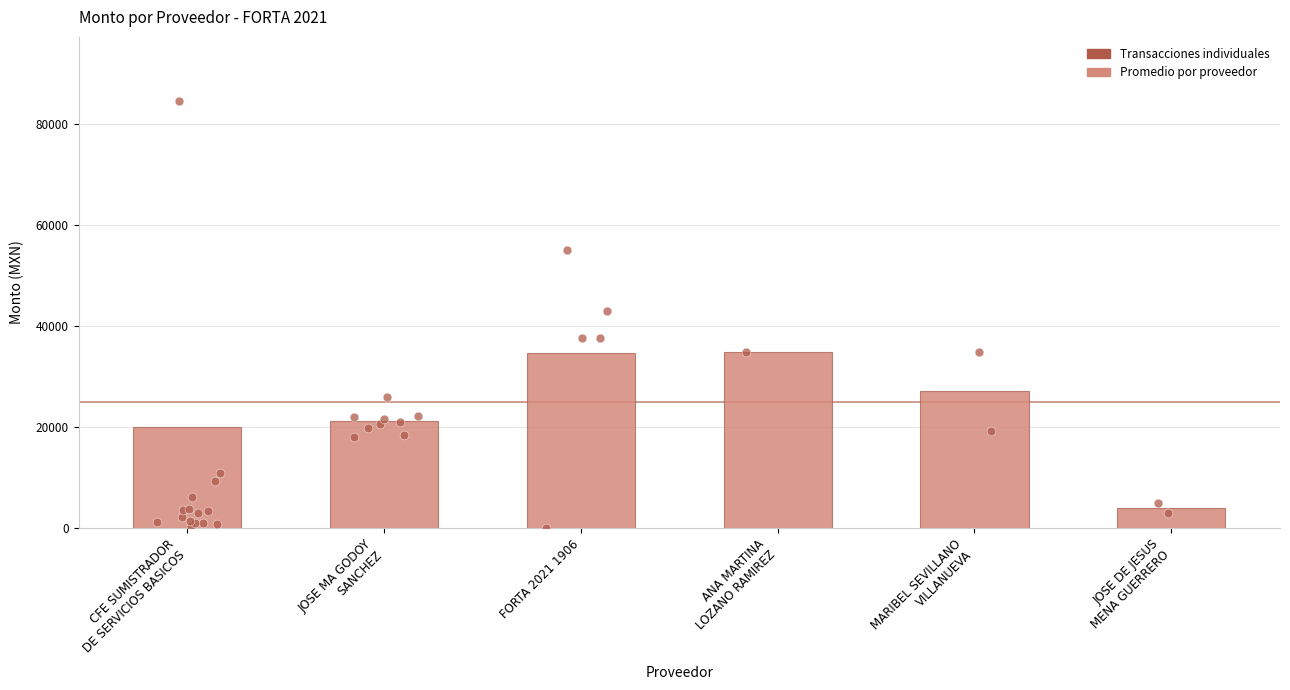

Between JOSE MA GODOY
SANCHEZ and CFE SUMISTRADOR
DE SERVICIOS BASICOS, which is larger?

JOSE MA GODOY
SANCHEZ